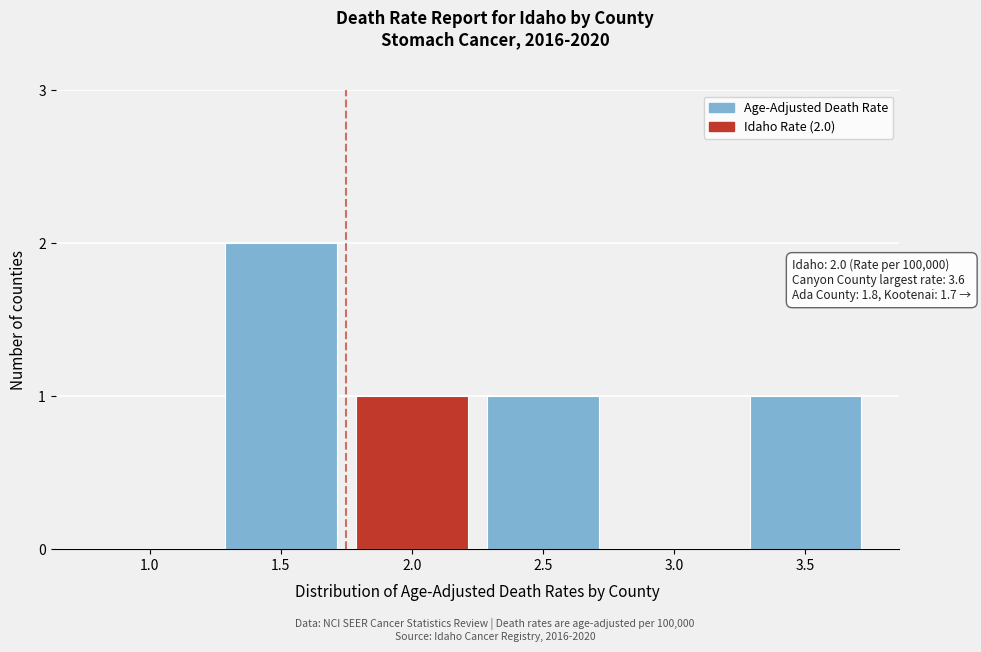

Reading left to right, transcribe all the data shown in this chart.

1.0=0	1.5=2	2.0=1	2.5=1	3.0=0	3.5=1